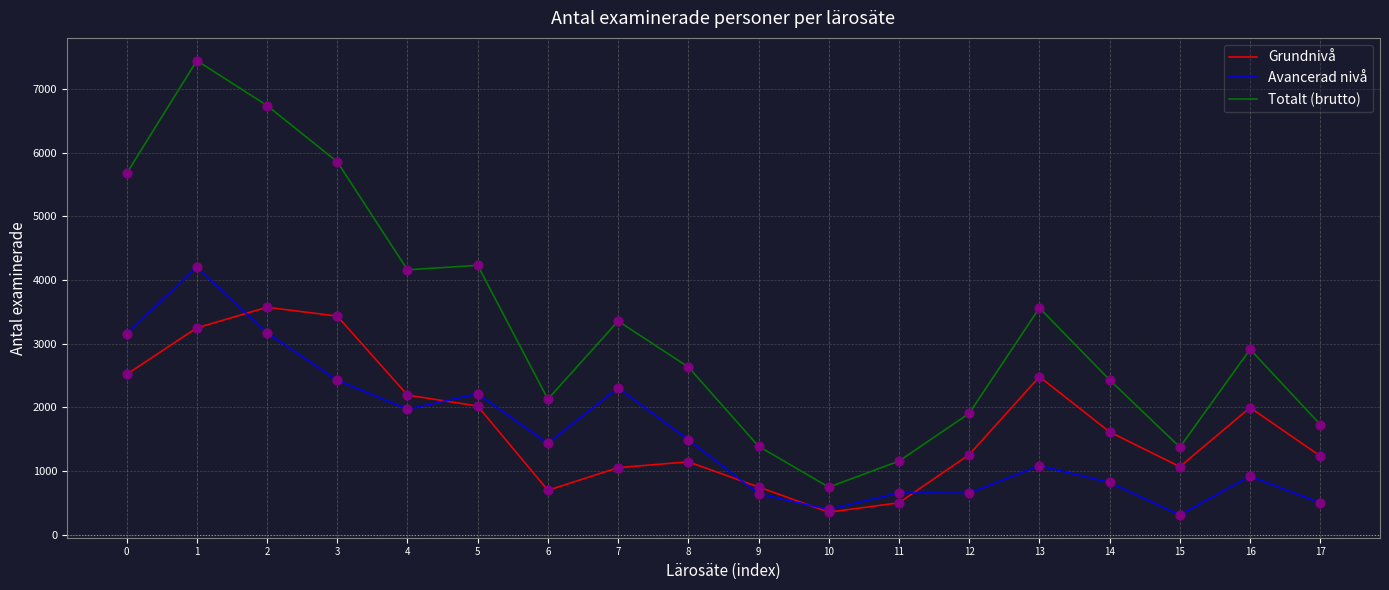

At which category is the sum across all series the highest?

1